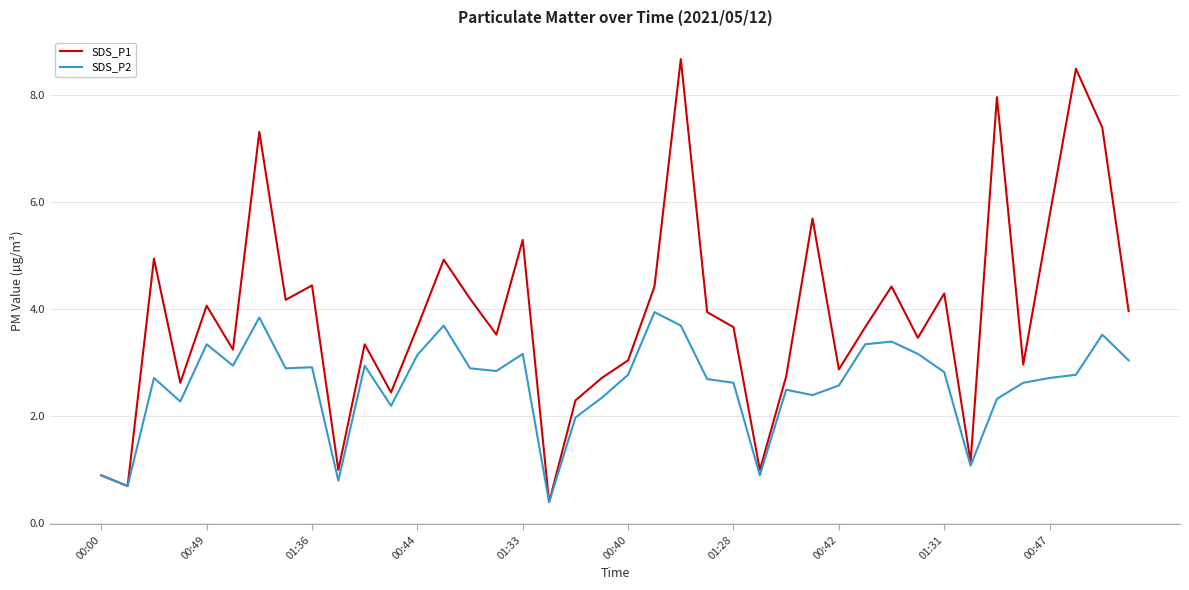

Which series has the largest total across all categories?

SDS_P1